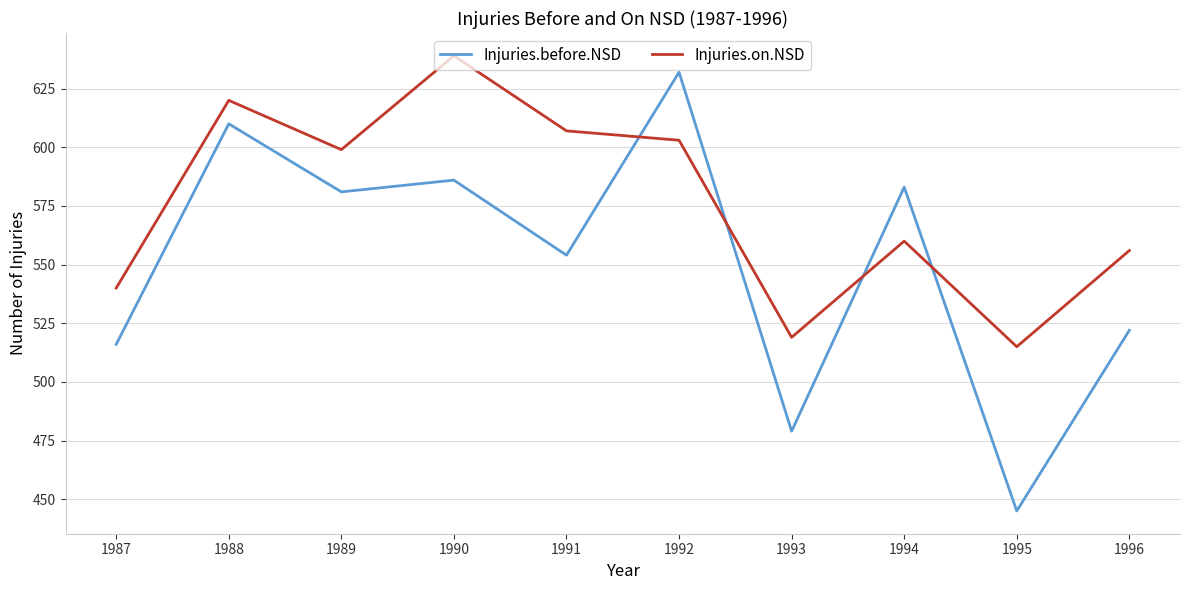

List the series in order of their overall mean, lowest first.

Injuries.before.NSD, Injuries.on.NSD